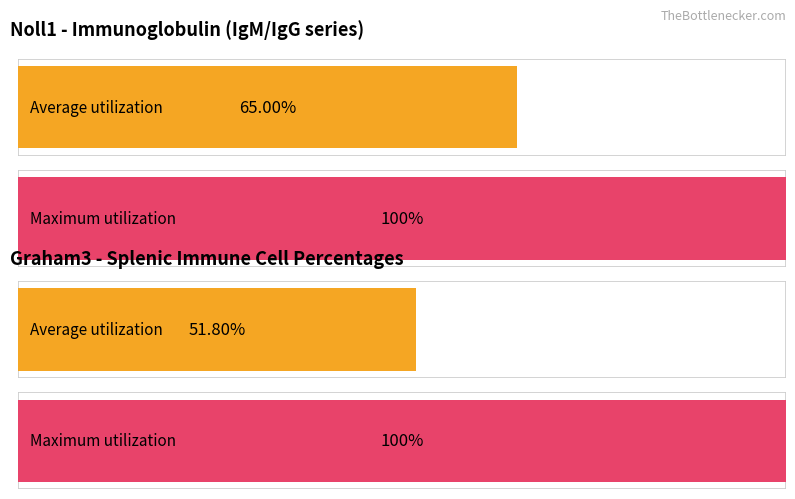

Does the chart contain stacked bars?

No